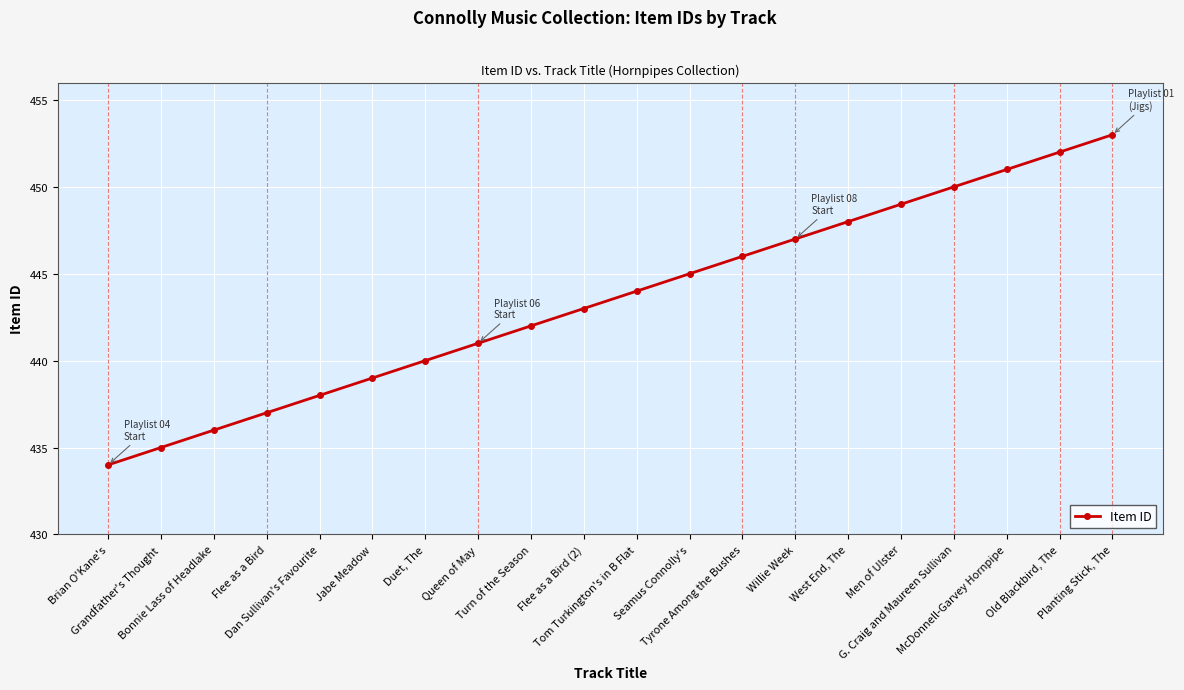

How many series are shown in this chart?

1